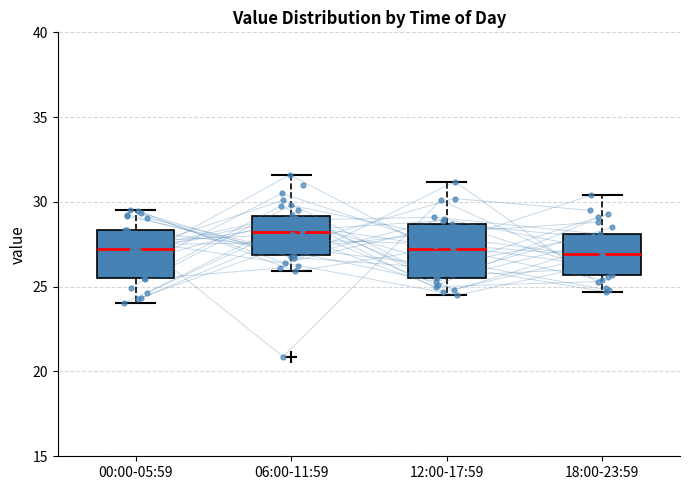

Where does the lower whisker of the box for 18:00-23:59 end on the y-axis? The values are not printed on the chart, so give them approximately, as read against the axis.

24.5